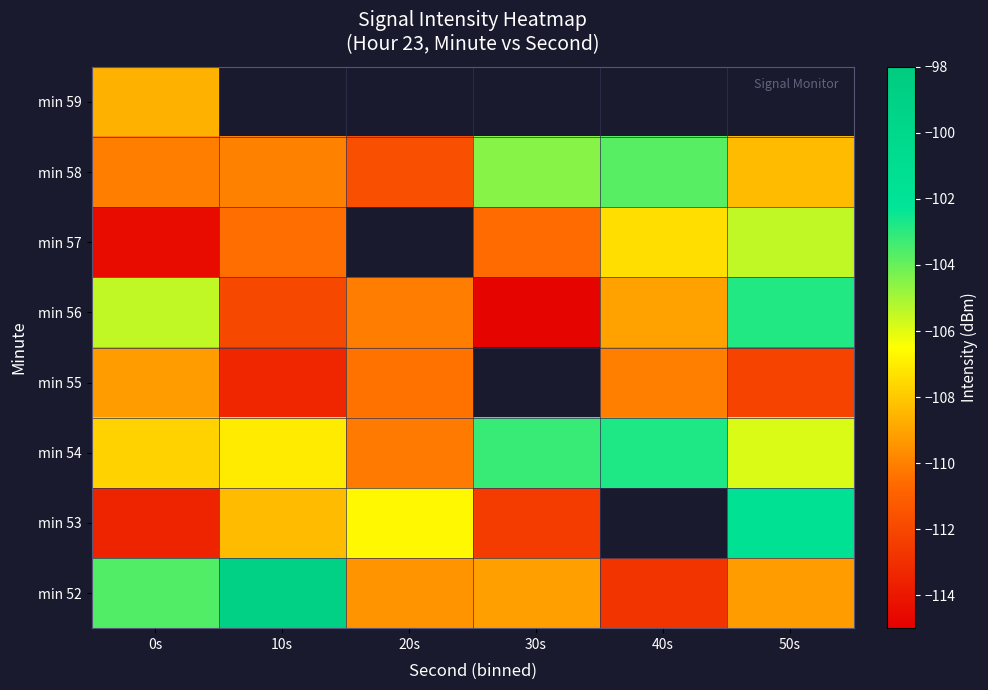

Is it true that min 56 equals -105.5 at 0s?

True